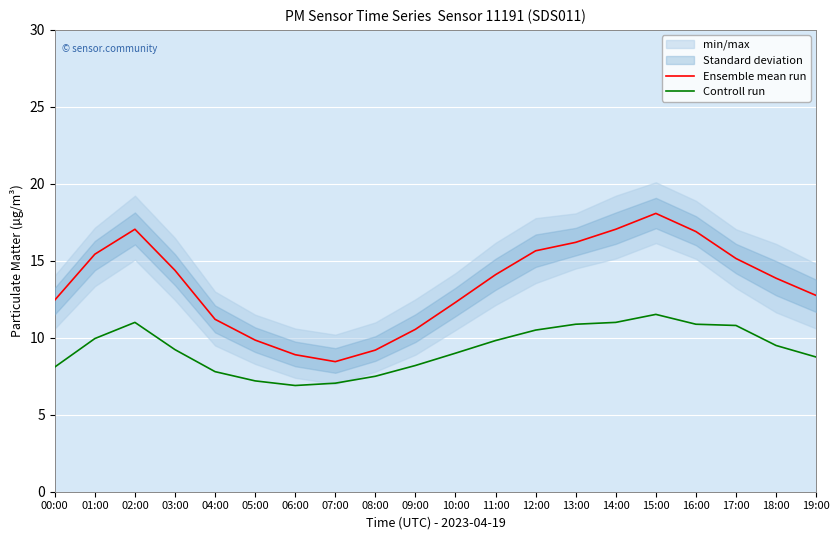

Which series changed the most between 07:00 and 11:00?

Ensemble mean run